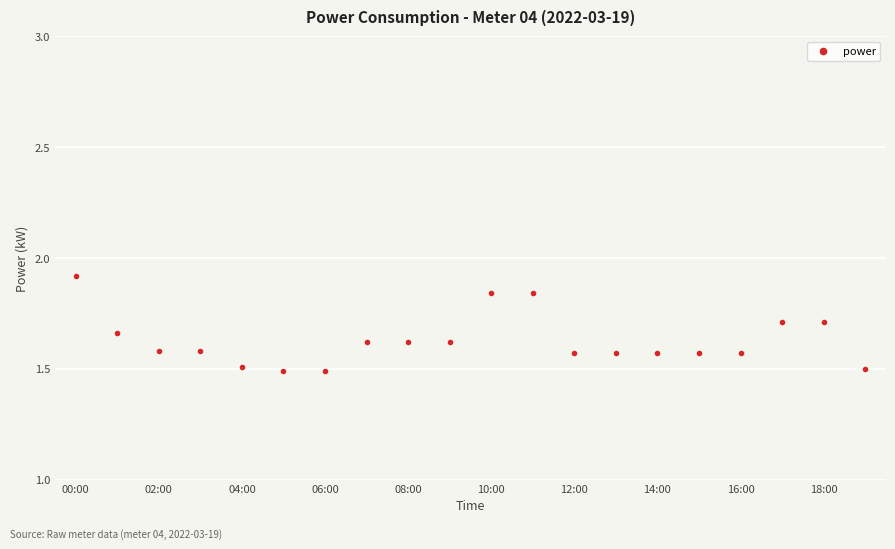

How many lines are shown in the chart?

1